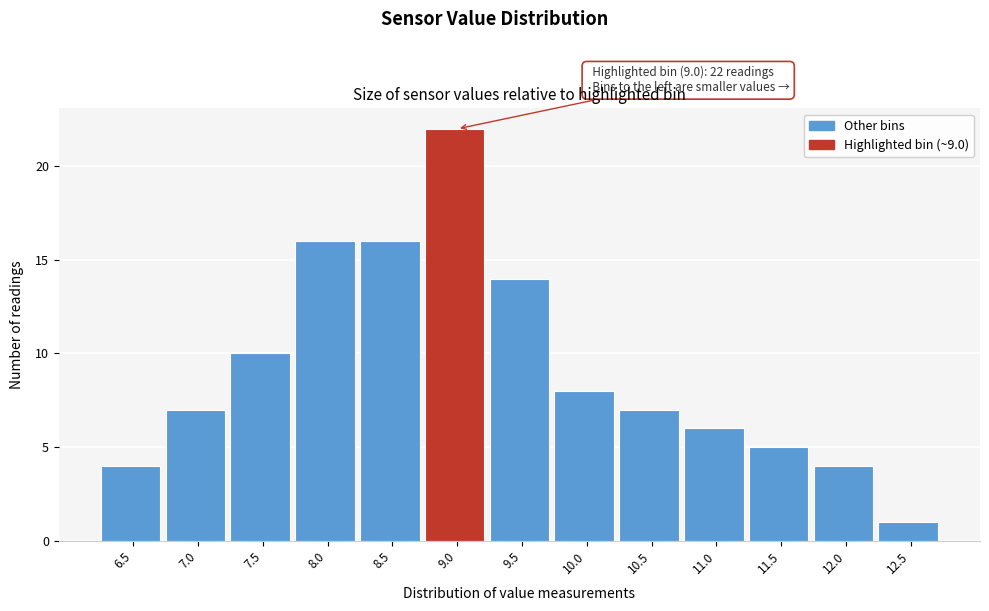

Reading right to left, what are all the values shown in this chart?

1	4	5	6	7	8	14	22	16	16	10	7	4